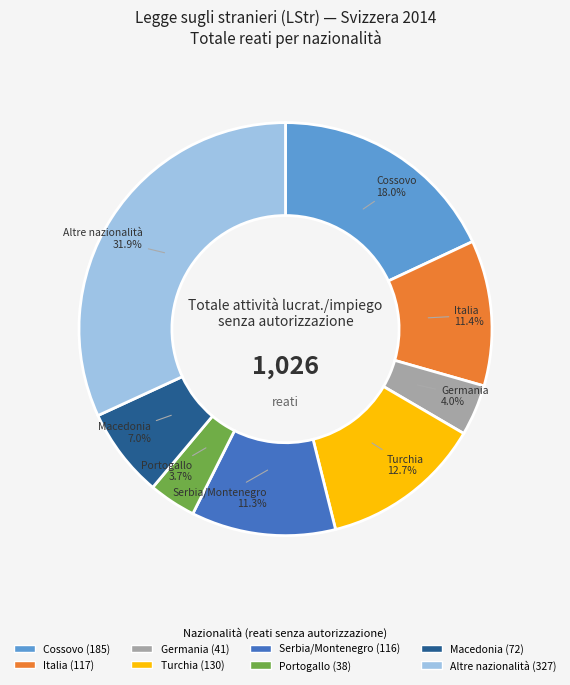

Which category has the biggest portion of the pie?

Altre nazionalità